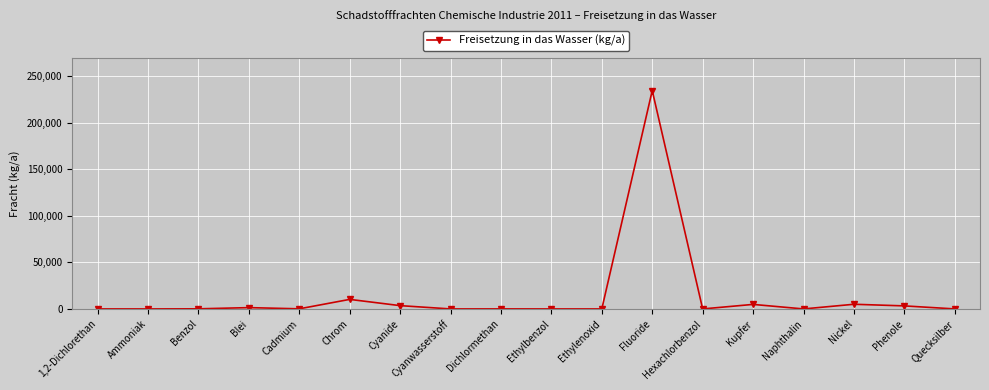

What is the difference between the second highest and minimum values?

10249